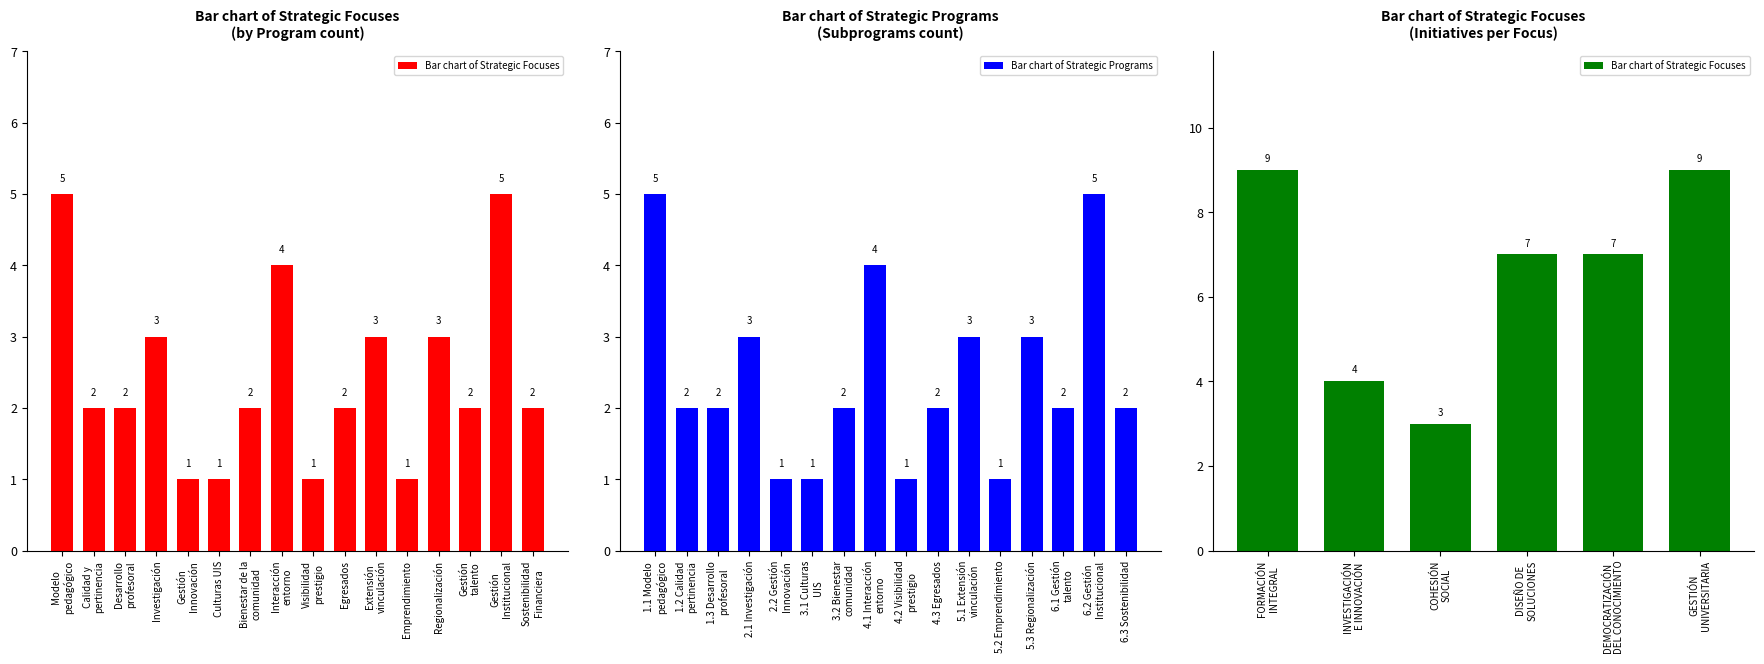

How many values in the Bar chart of Strategic Programs series are below 2?

4